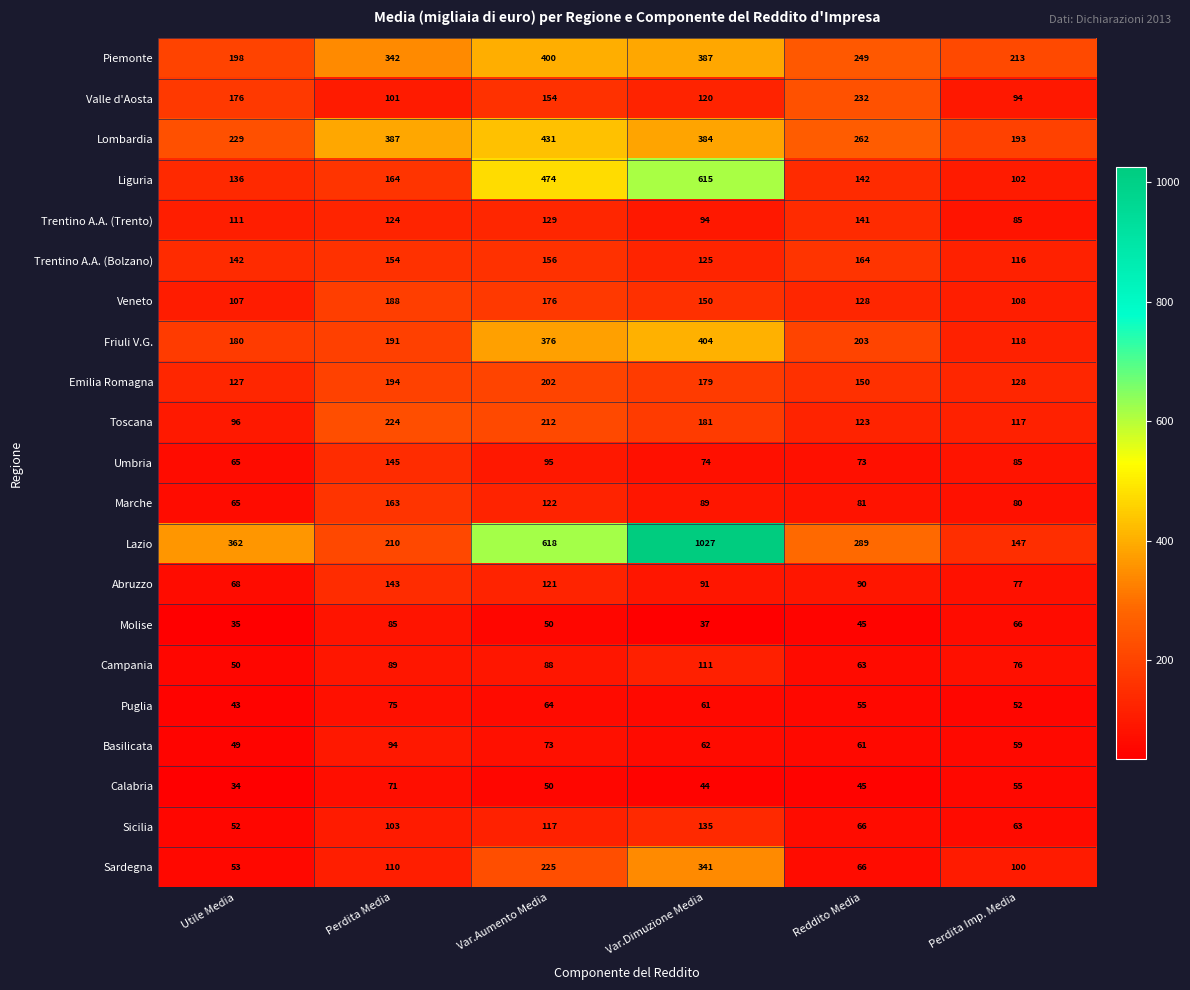

Where is Sardegna nearest to the value 197?

Var.Aumento Media